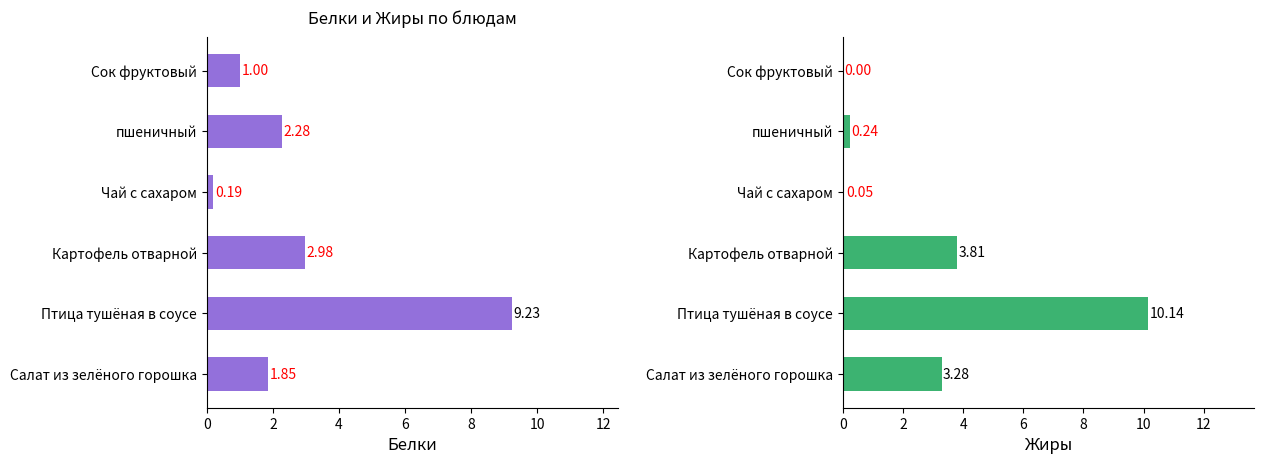

True or false: Жиры has a value of -5.9 at Сок фруктовый.

False